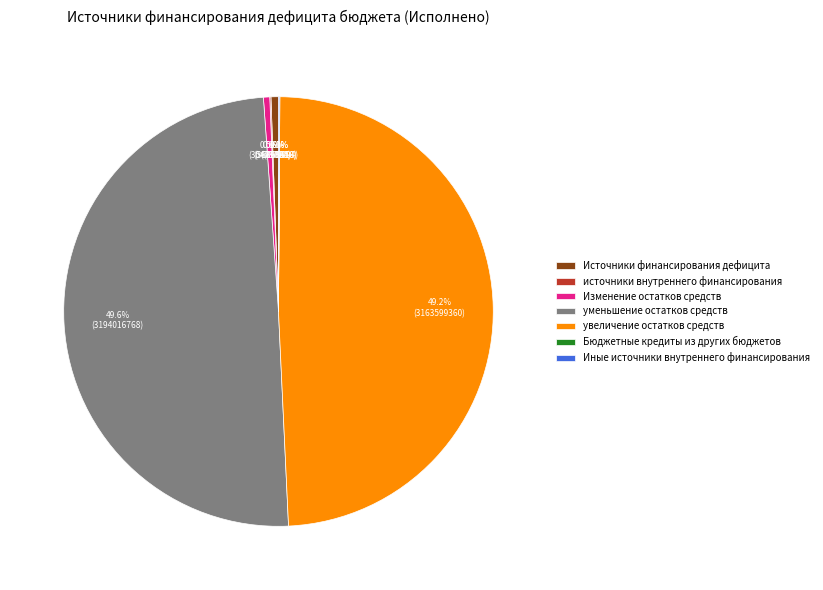

Which has a higher value, увеличение остатков средств or Изменение остатков средств?

увеличение остатков средств